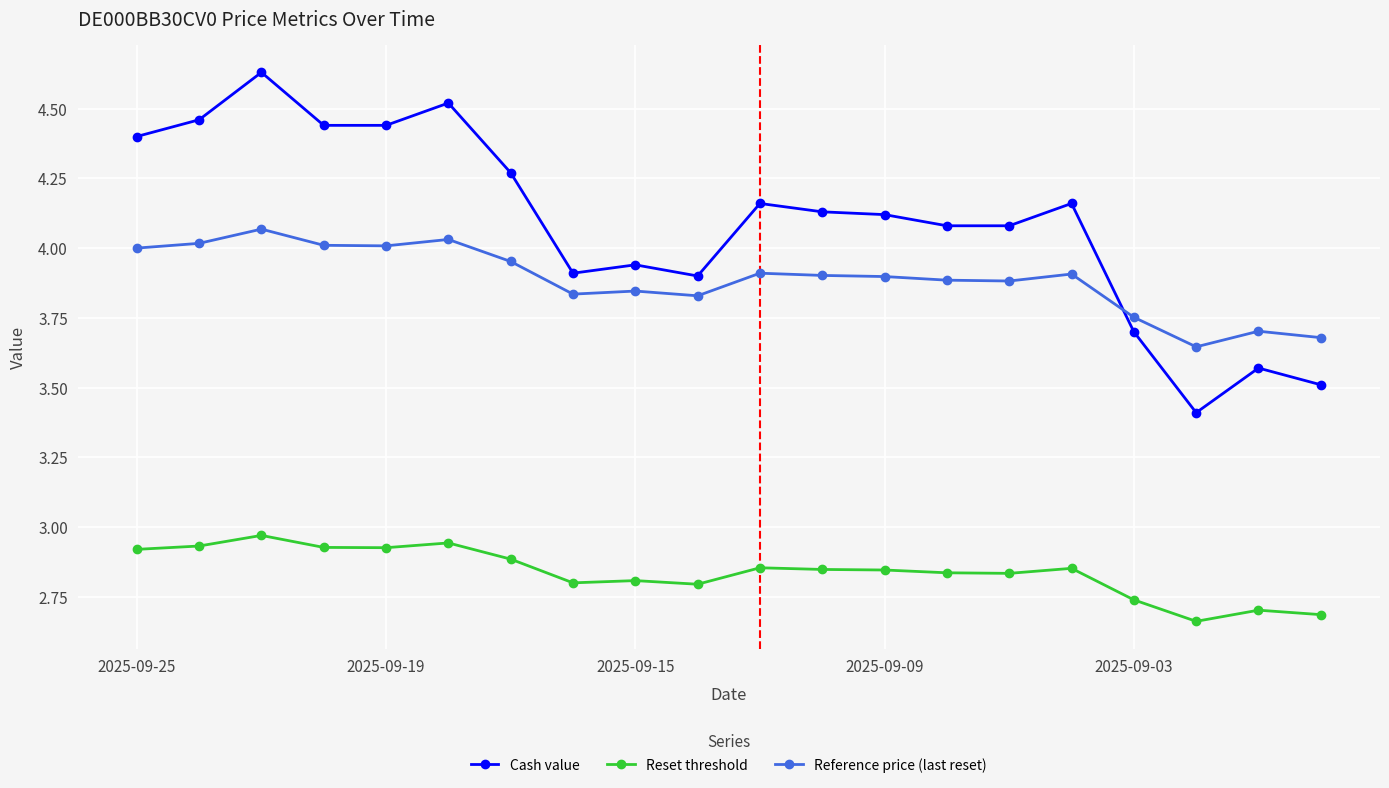

List the series in order of their overall mean, lowest first.

Reset threshold, Reference price (last reset), Cash value